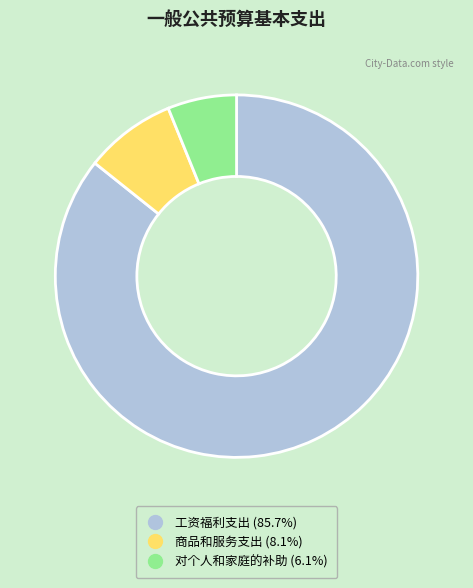

True or false: 工资福利支出 accounts for 86% of the total.

True